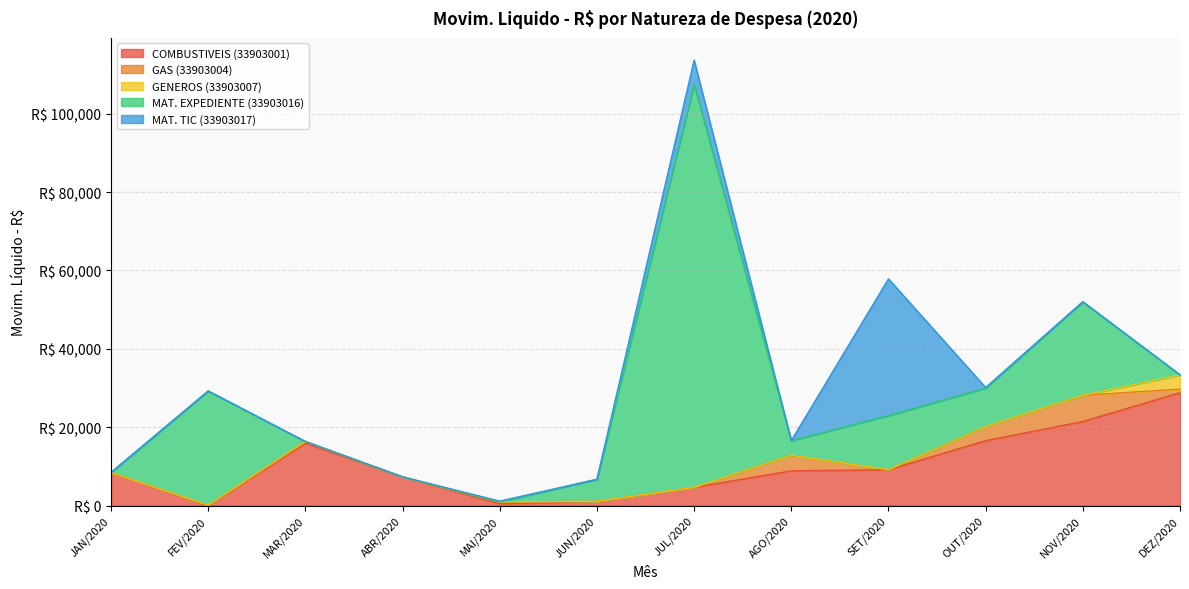

How many values in the MAT. EXPEDIENTE (33903016) series are below 5631?

6